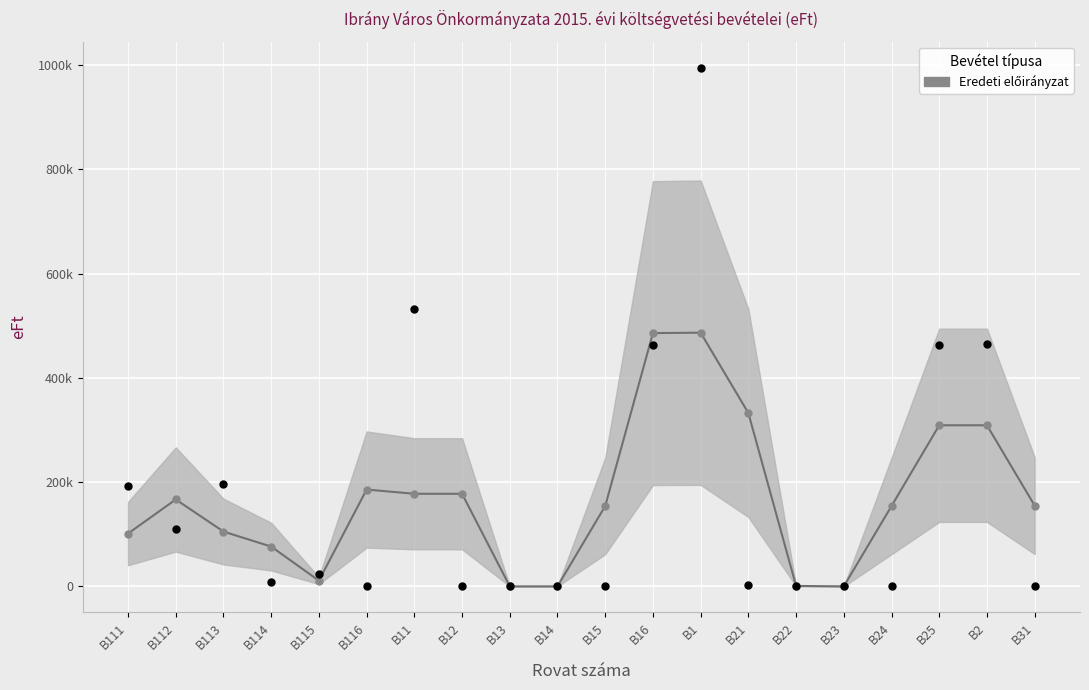

What is the change in value from B24 to B2?

+154910.0